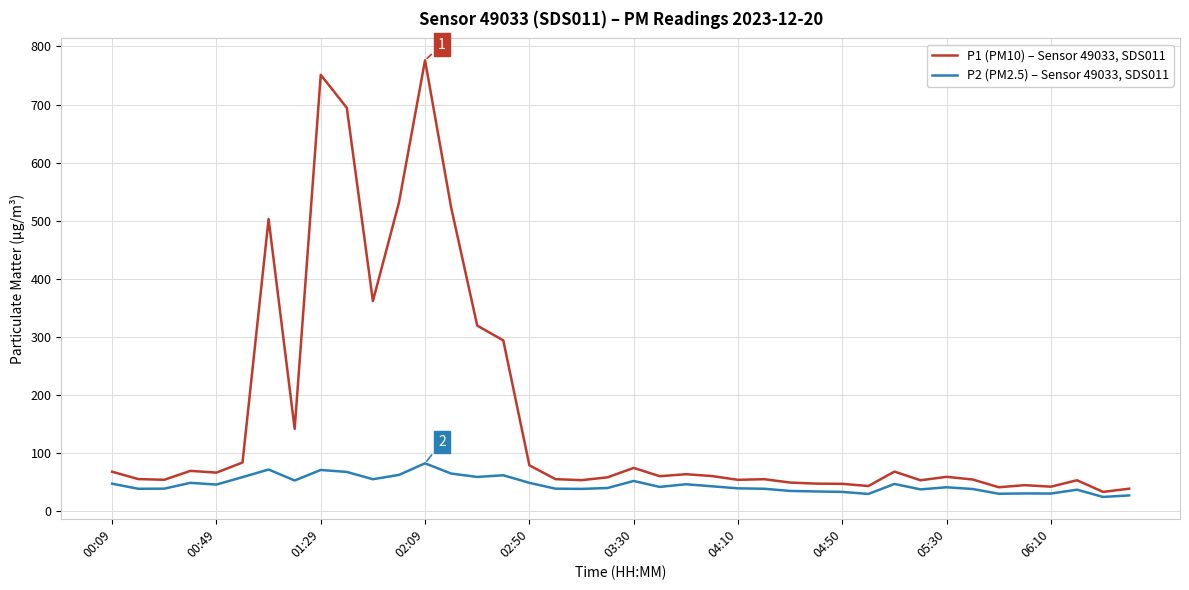

Which series has the largest range (max minus min)?

P1 (PM10) – Sensor 49033, SDS011